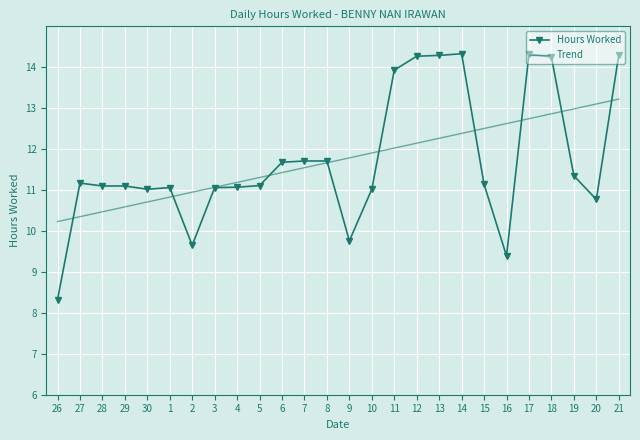

What is the maximum value for Trend?

13.2